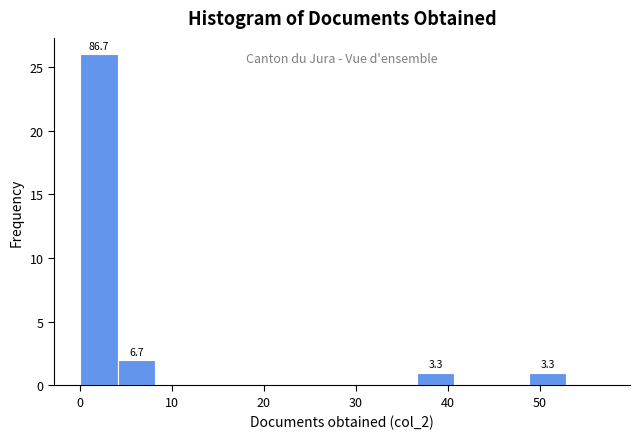

Over which range of the x-axis is the bar tallest?

0 to 4